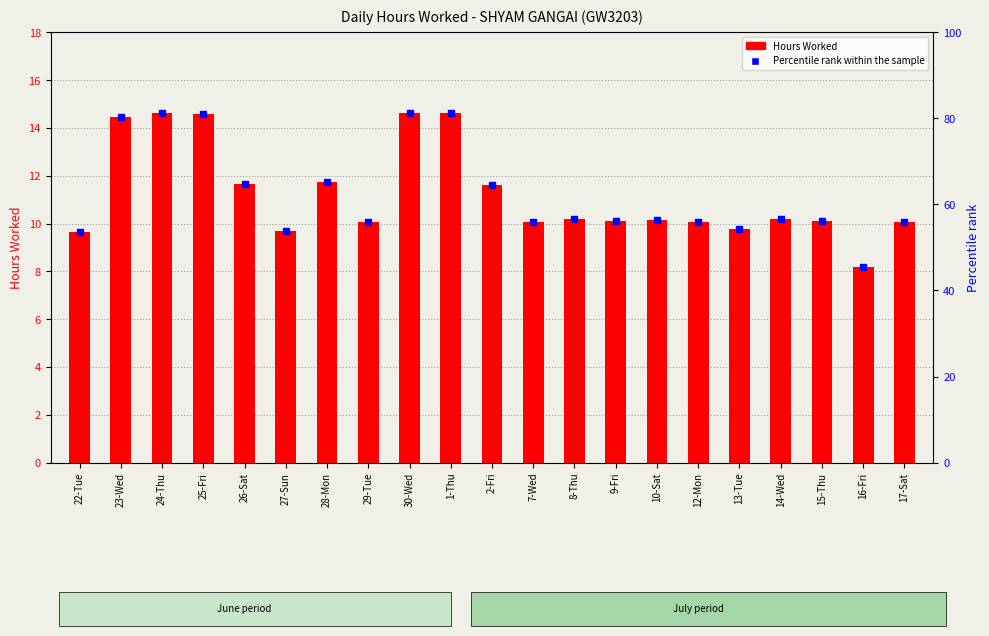

What position from the right is 24-Thu?

19